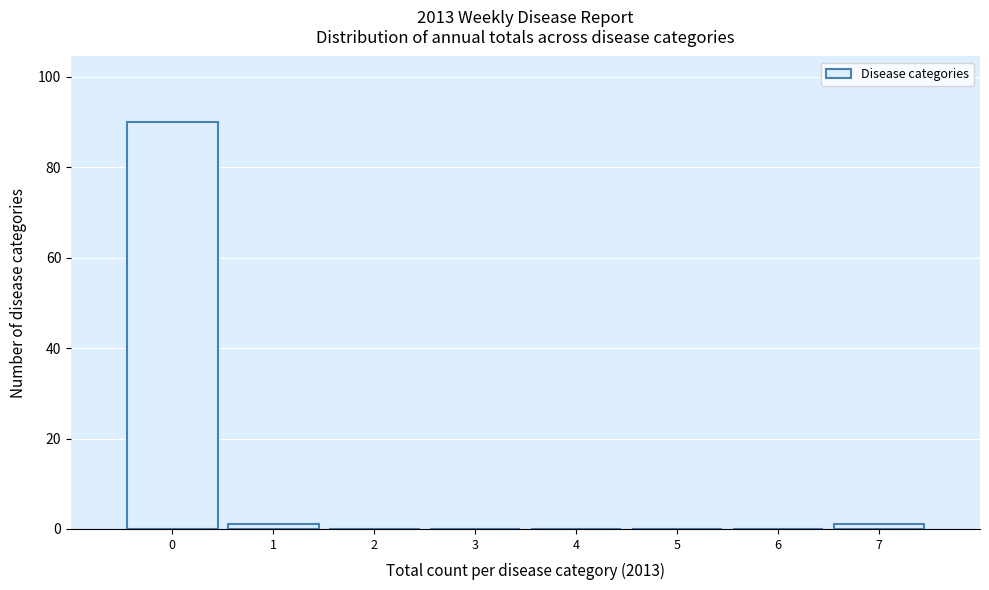

Reading right to left, transcribe all the data shown in this chart.

7=1	6=0	5=0	4=0	3=0	2=0	1=1	0=90